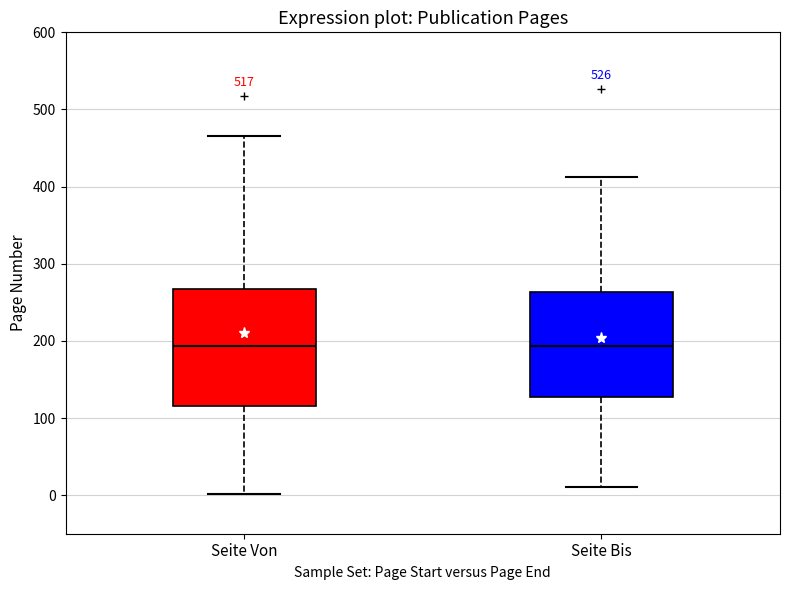

Reading left to right, transcribe this box plot: for each box, give where its median line is, the range the box spans, and where its two whiskers end, as read against the y-axis. The values are not printed on the chart, so give them approximately, as read against the axis.

Seite Von: median 190, box 120 to 270, whiskers 0 to 470
Seite Bis: median 190, box 130 to 260, whiskers 10 to 410